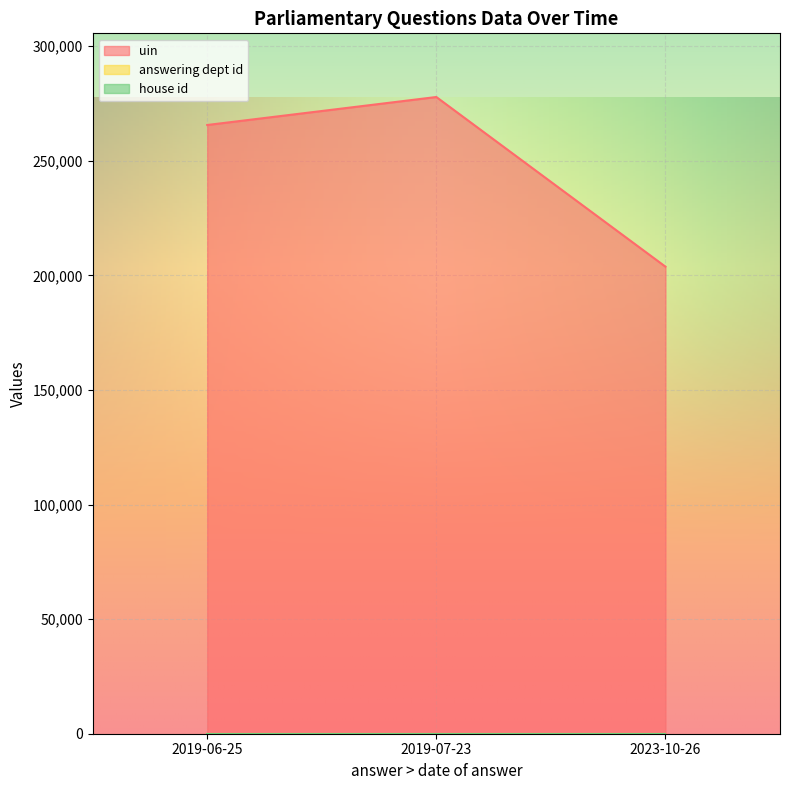

What position from the left is 2019-06-25?

1